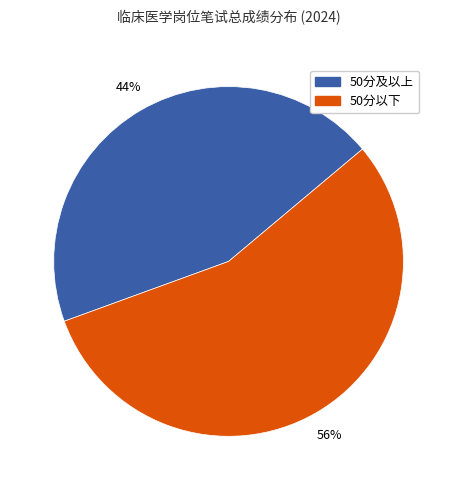

Does any single category account for the majority?

Yes